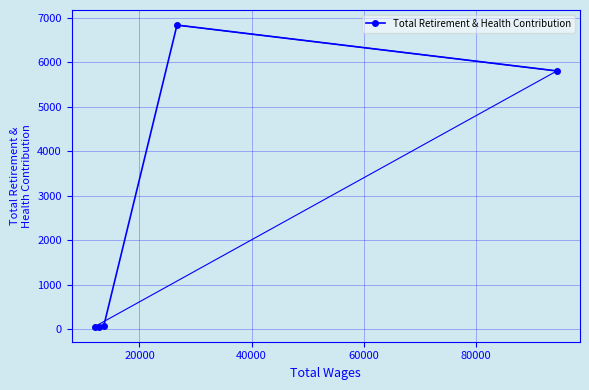

What is the difference between the maximum and second lowest values?

6770